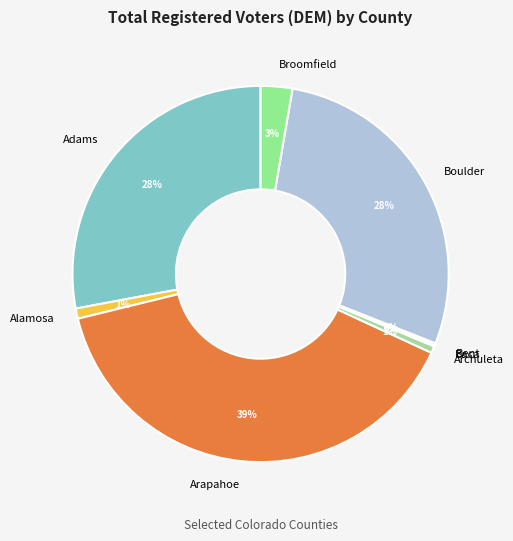

Combined, do Alamosa and Arapahoe account for over 50%?

No